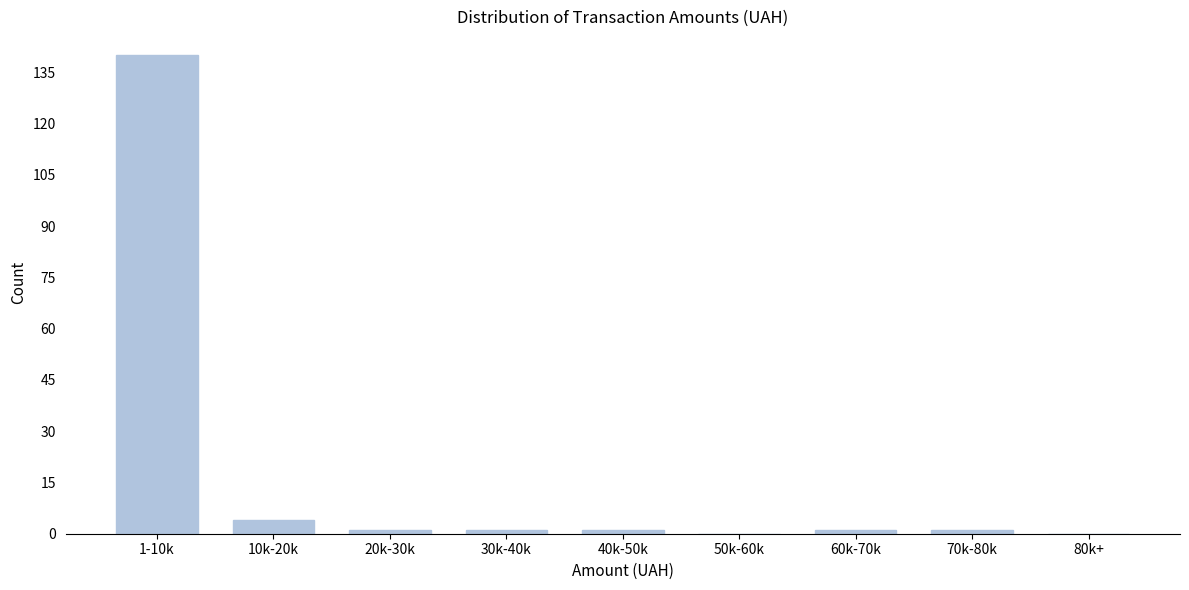

Reading left to right, transcribe all the data shown in this chart.

1-10k=140	10k-20k=4	20k-30k=1	30k-40k=1	40k-50k=1	50k-60k=0	60k-70k=1	70k-80k=1	80k+=0